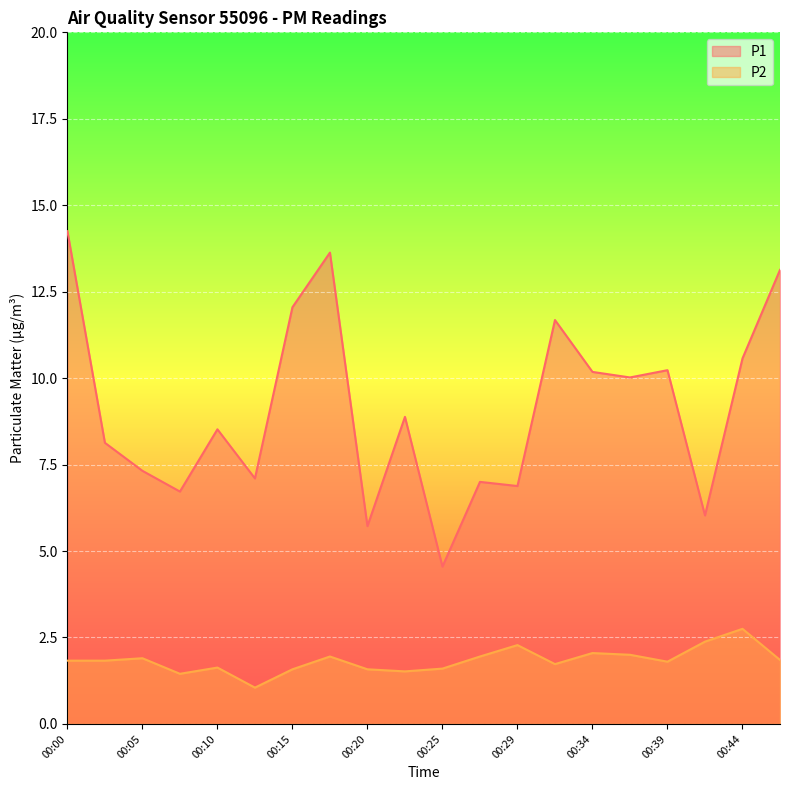

What are all the series names shown in the legend?

P1, P2